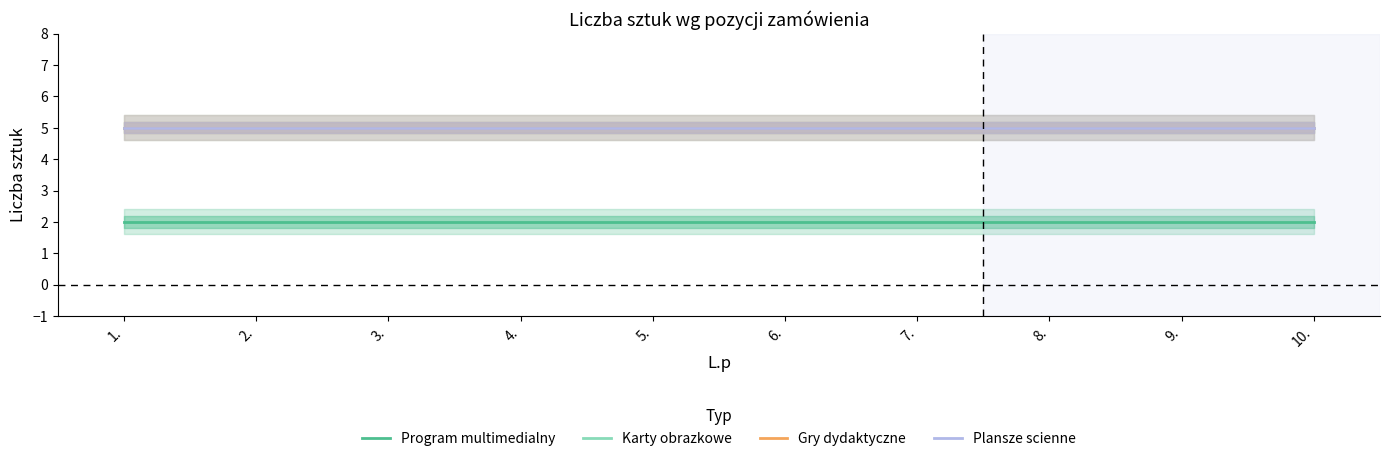

Count the number of categories in the chart.

10